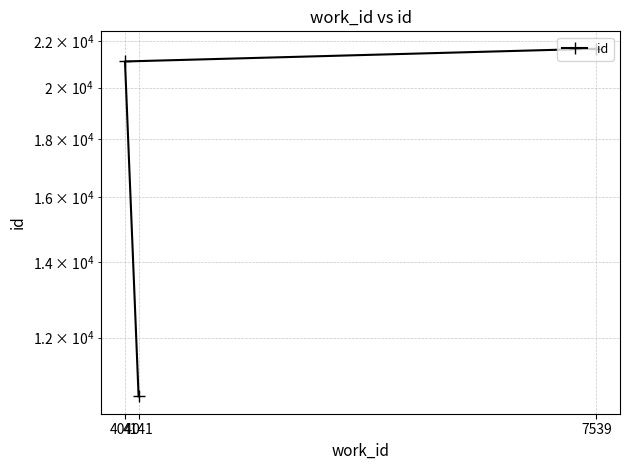

Count the number of categories in the chart.

3